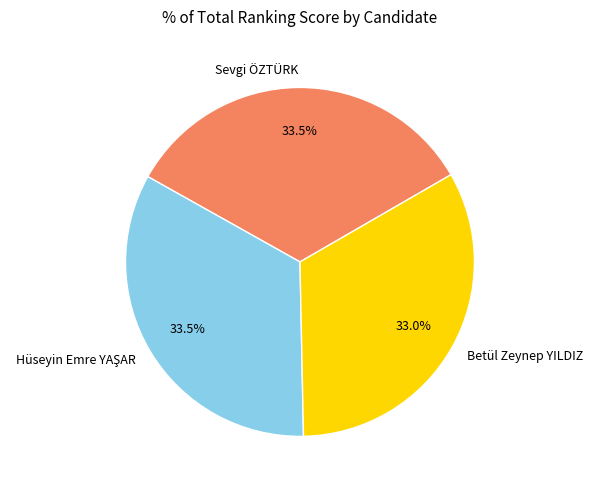

Is there any slice that represents more than half of the pie?

No